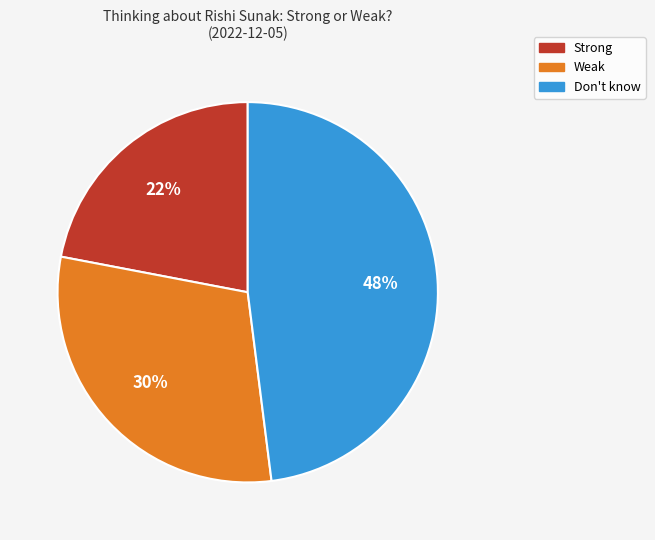

True or false: Don't know accounts for 48% of the total.

True